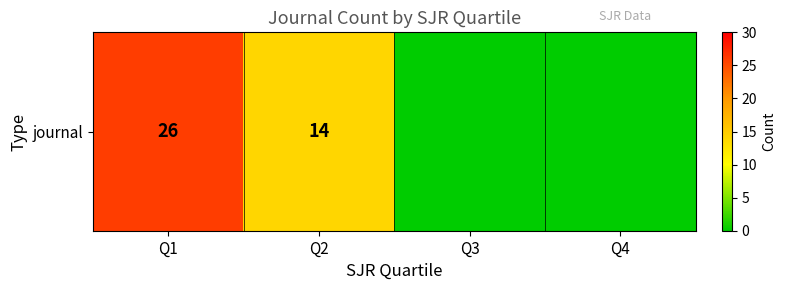

The chart shows a value of 15 at Q1. True or false?

False